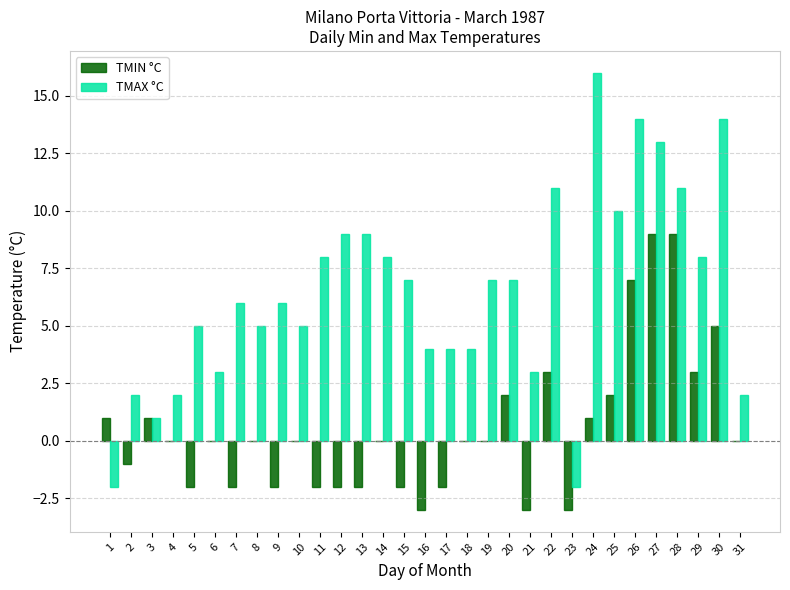

Which series changed the most between 10 and 25?

TMAX °C